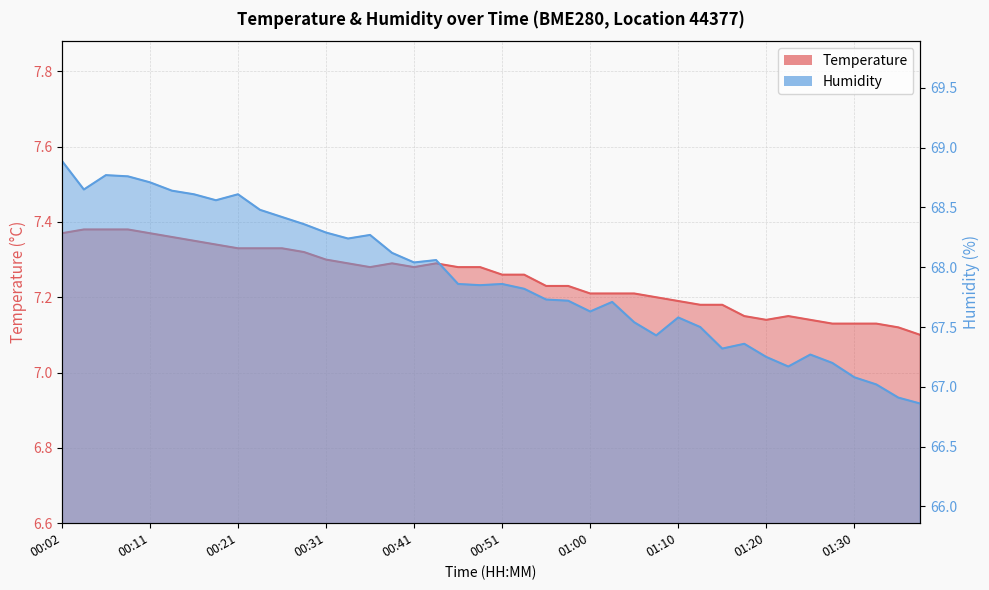

At how many categories does at least one series exceed 52?

40